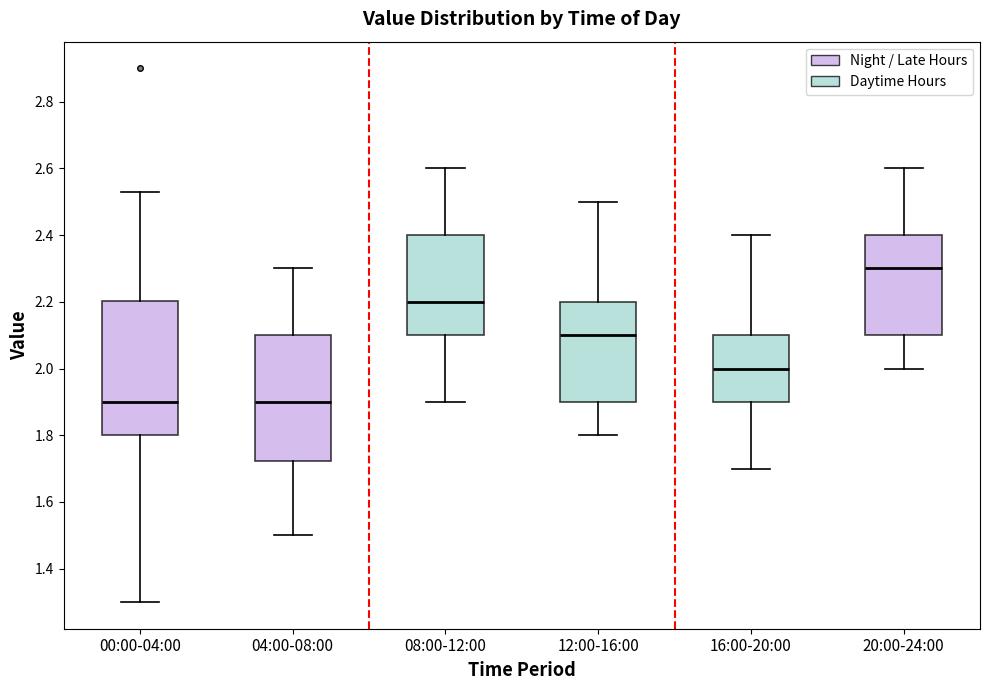

Which box is the tallest, from its lower edge to its upper edge?

00:00-04:00